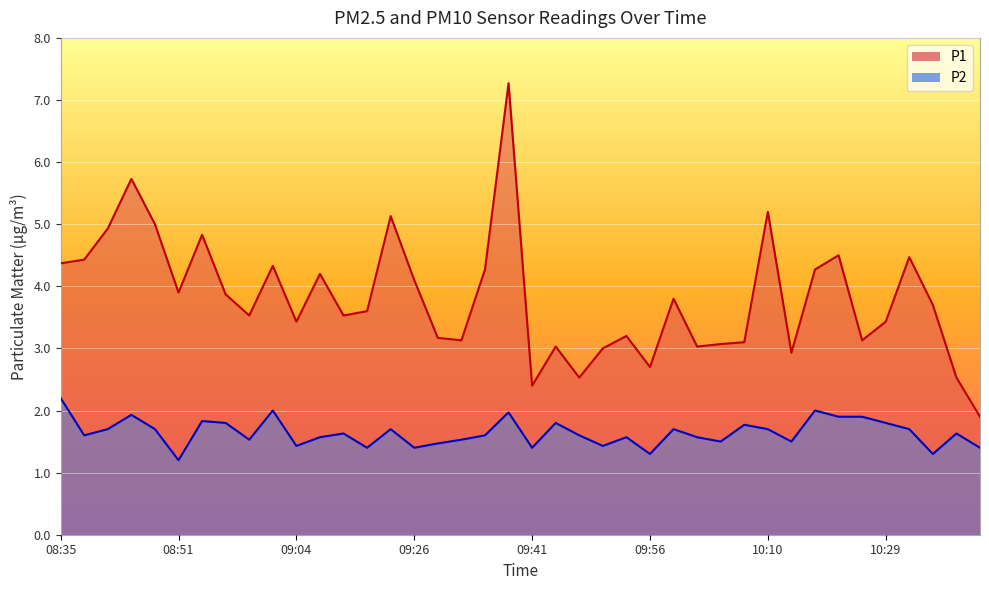

True or false: P2 and P1 intersect in this chart.

False